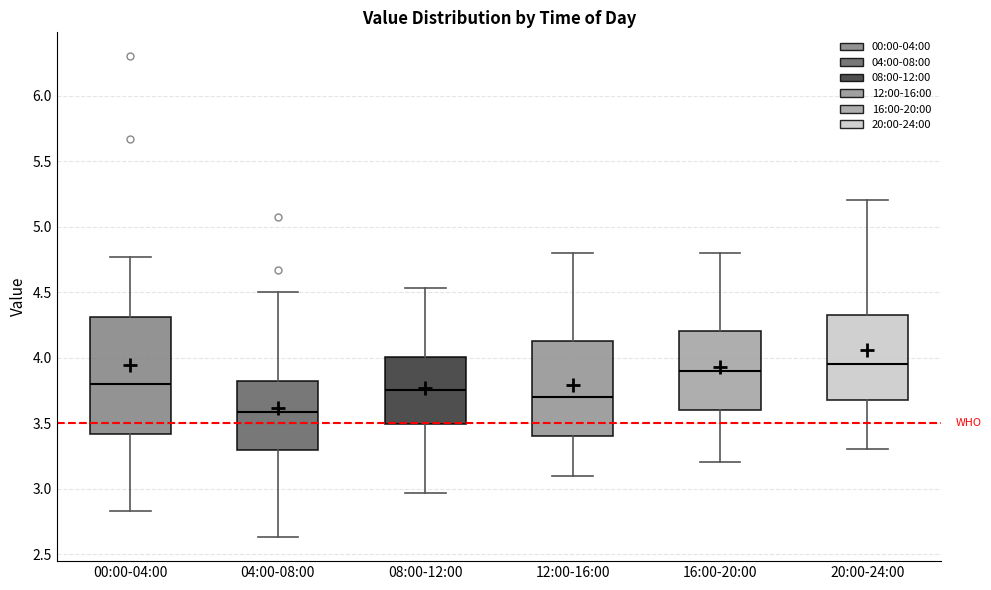

Which box is the tallest, from its lower edge to its upper edge?

00:00-04:00